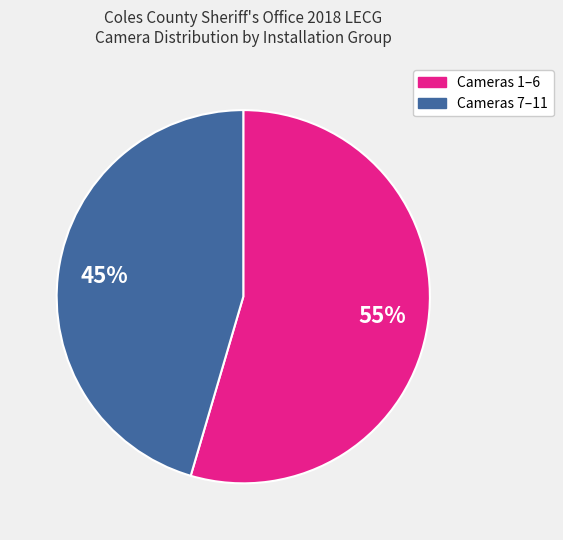

Count the number of slices in the pie.

2